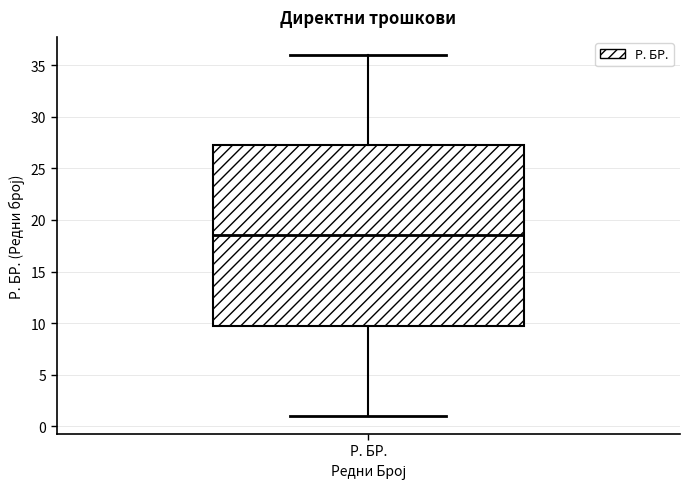

Where does the lower whisker of the box for Р. БР. end on the y-axis? The values are not printed on the chart, so give them approximately, as read against the axis.

1.0